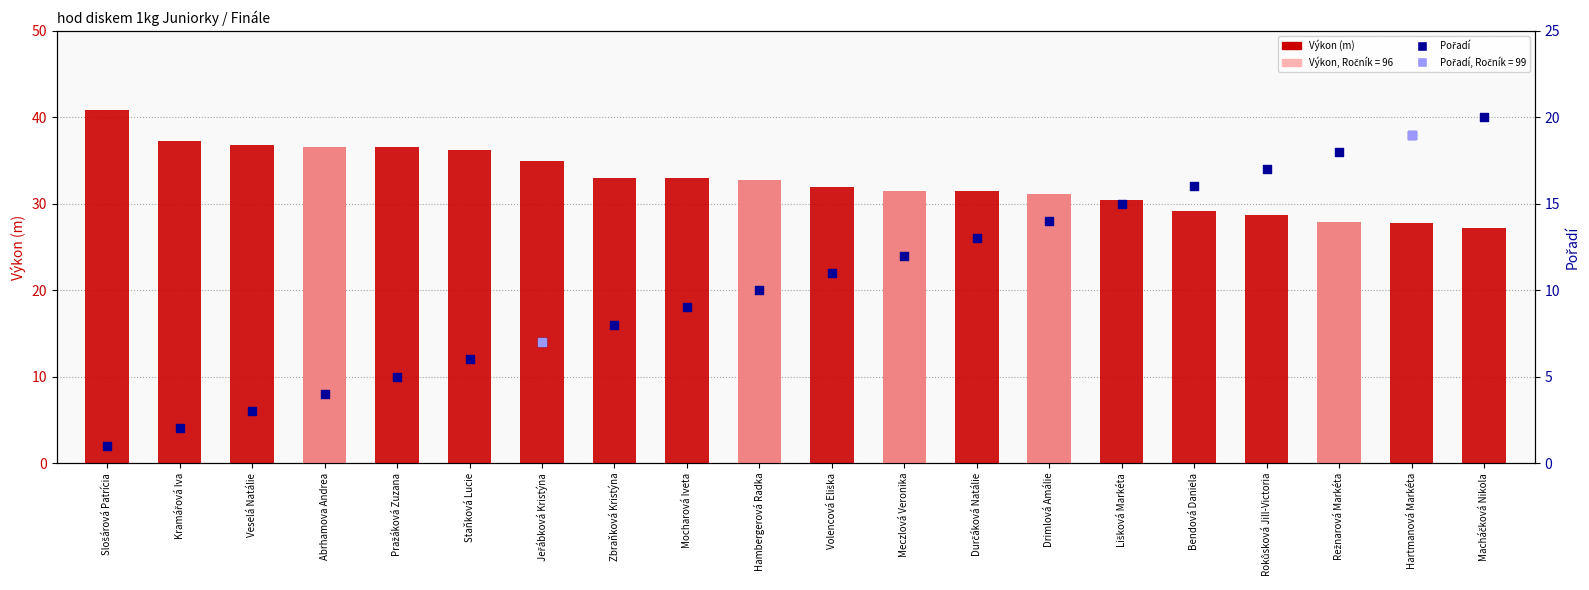

At which category is the sum across all series the highest?

Macháčková Nikola